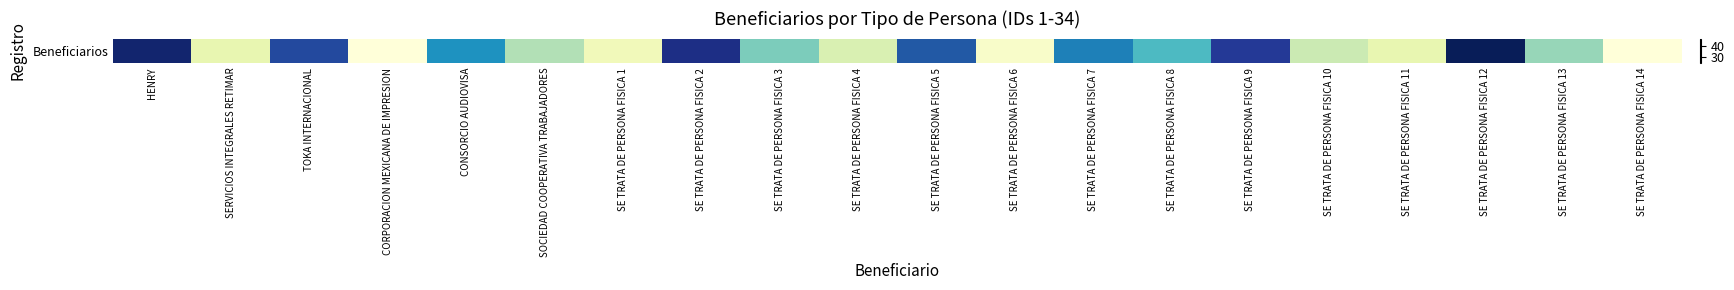

Reading right to left, list all the values displayed in this chart.

SE TRATA DE PERSONA FISICA 14=25	SE TRATA DE PERSONA FISICA 13=32	SE TRATA DE PERSONA FISICA 12=46	SE TRATA DE PERSONA FISICA 11=28	SE TRATA DE PERSONA FISICA 10=30	SE TRATA DE PERSONA FISICA 9=43	SE TRATA DE PERSONA FISICA 8=35	SE TRATA DE PERSONA FISICA 7=39	SE TRATA DE PERSONA FISICA 6=26	SE TRATA DE PERSONA FISICA 5=41	SE TRATA DE PERSONA FISICA 4=29	SE TRATA DE PERSONA FISICA 3=33	SE TRATA DE PERSONA FISICA 2=44	SE TRATA DE PERSONA FISICA 1=27	SOCIEDAD COOPERATIVA TRABAJADORES=31	CONSORCIO AUDIOVISA=38	CORPORACION MEXICANA DE IMPRESION=25	TOKA INTERNACIONAL=42	SERVICIOS INTEGRALES RETIMAR=28	HENRY=45